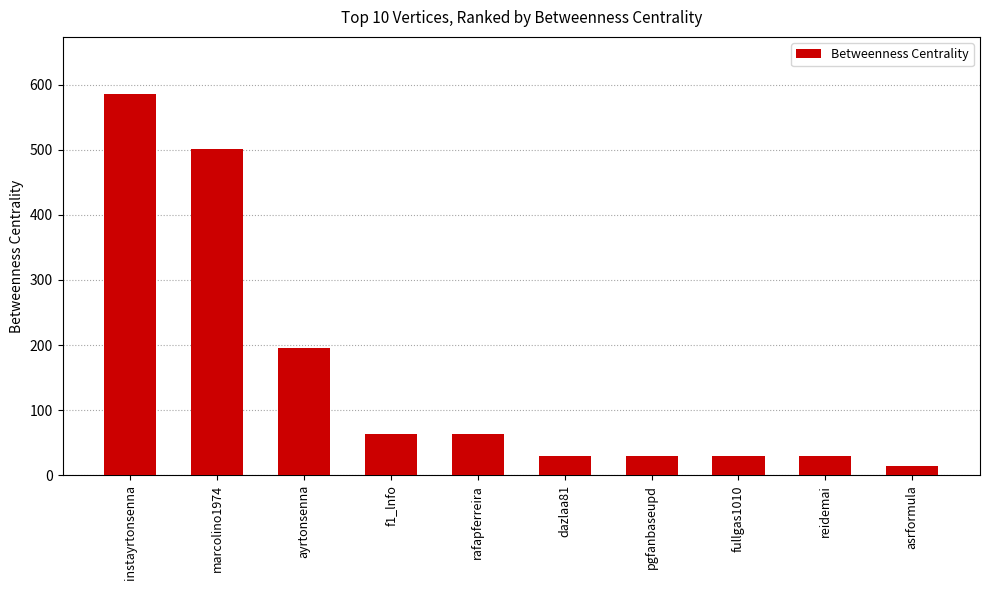

What is the label of the 10th bar from the left?

asrformula